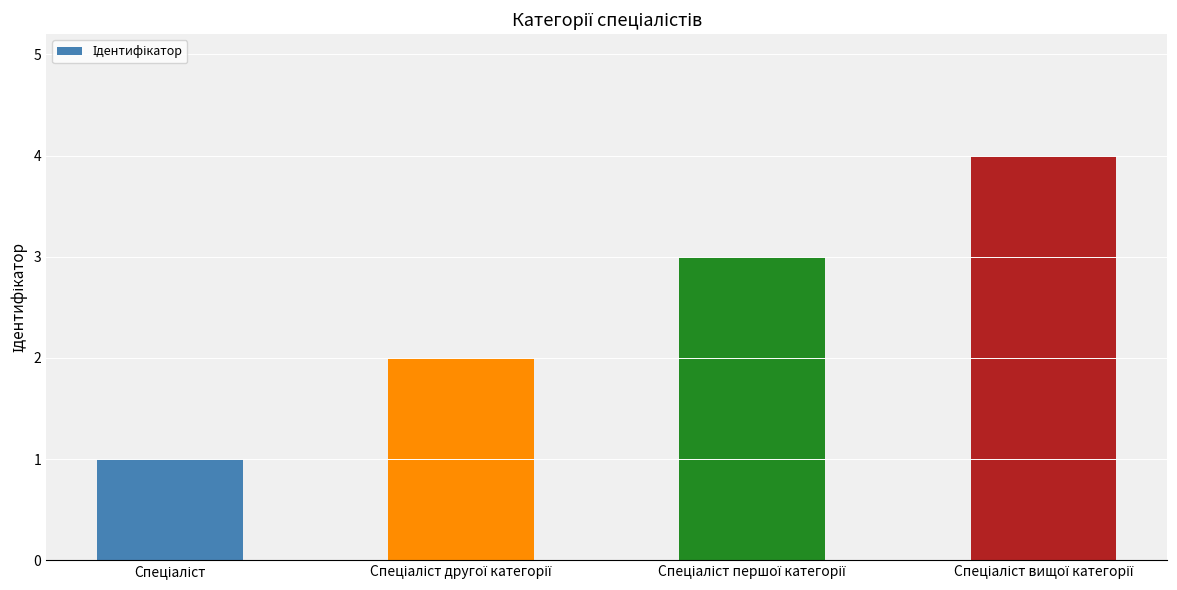

What is the maximum value shown in the chart?

4